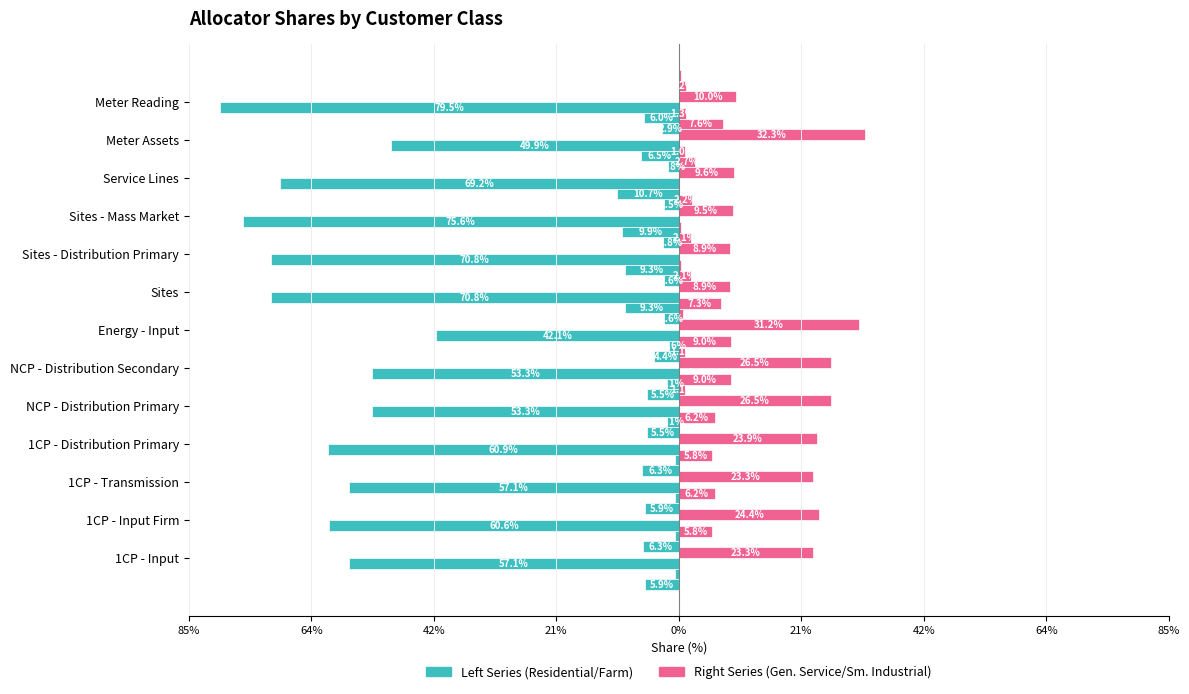

Rank the series by their maximum value, from lowest to highest.

Residential, General Service 1